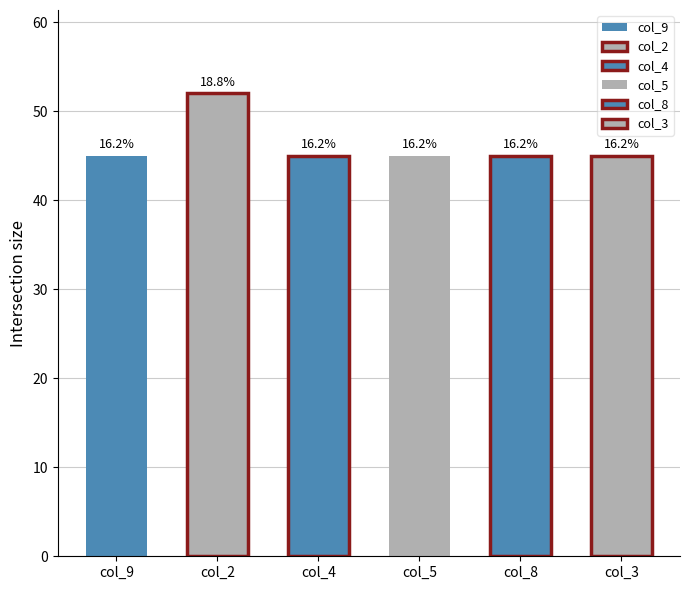

Is the value of col_3 at 1 greater than the value of col_5 at 5?

No